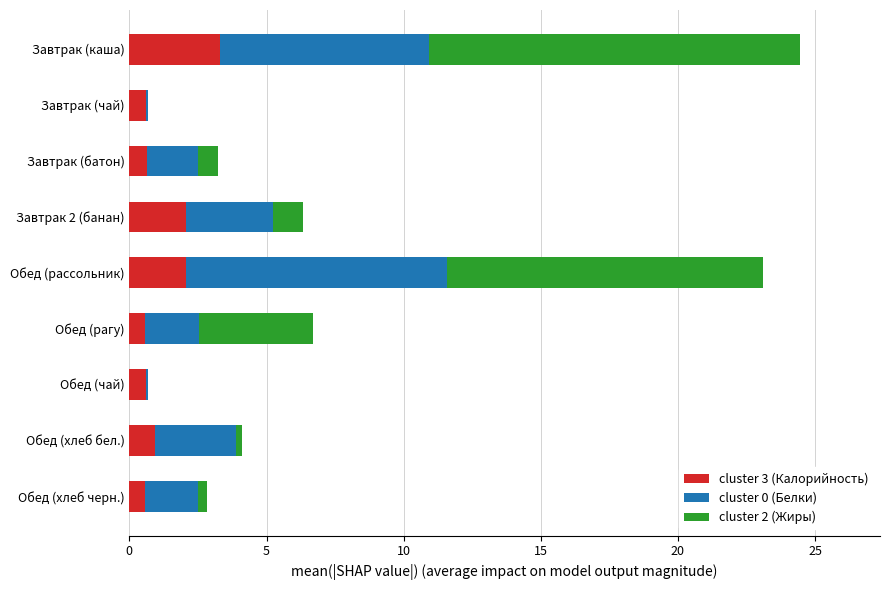

What is the total value across all series at Обед (рагу)?

6.7